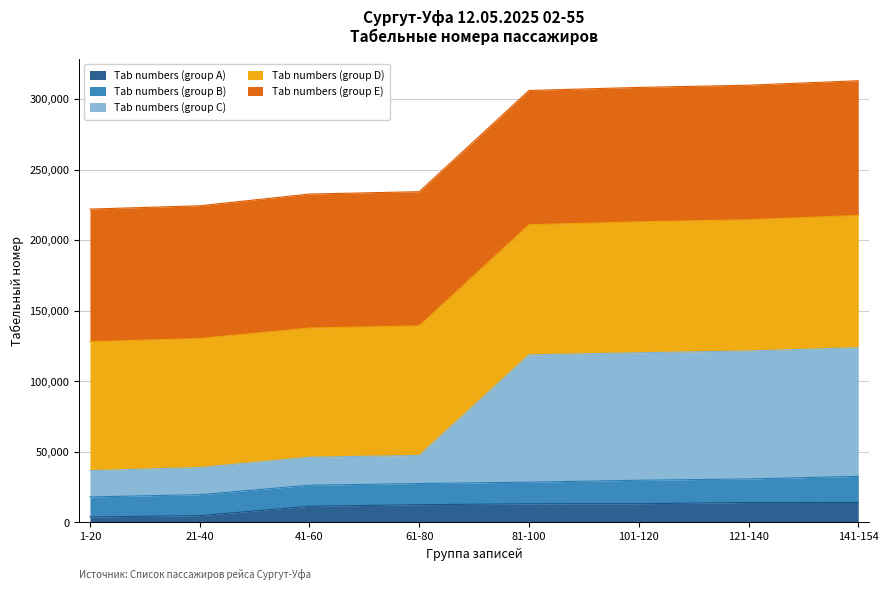

Where is Tab numbers (group E) nearest to the value 25318?

41-60